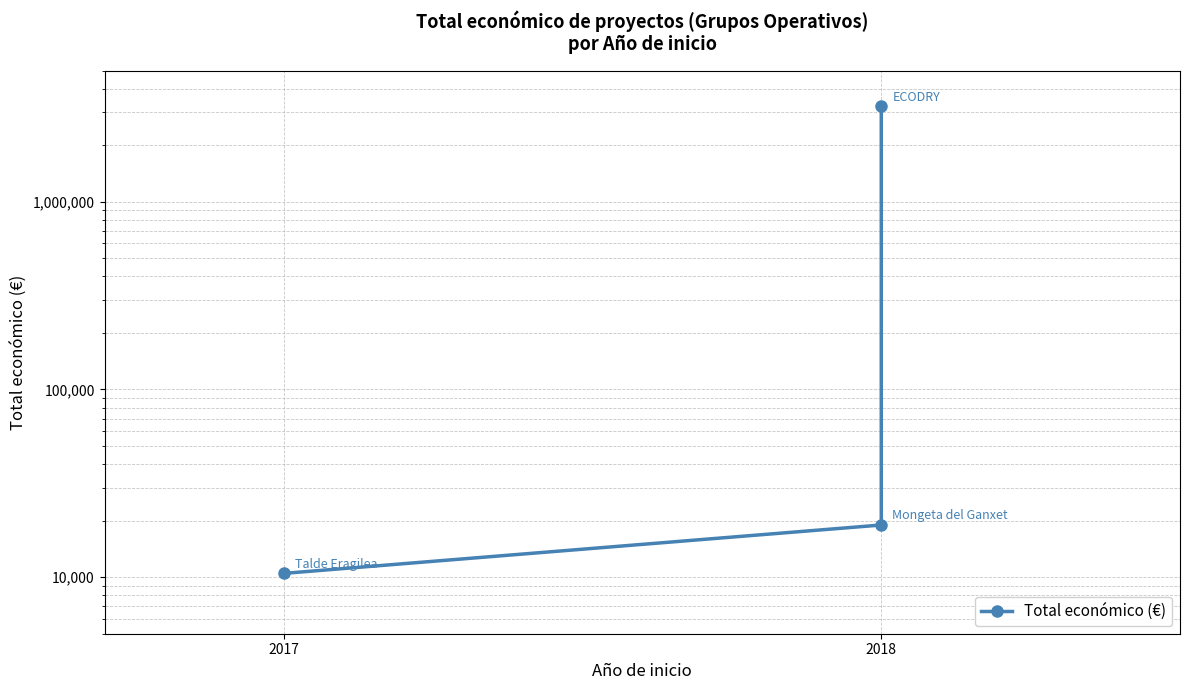

What is the sum of the values at 2 and 2018?

3242578